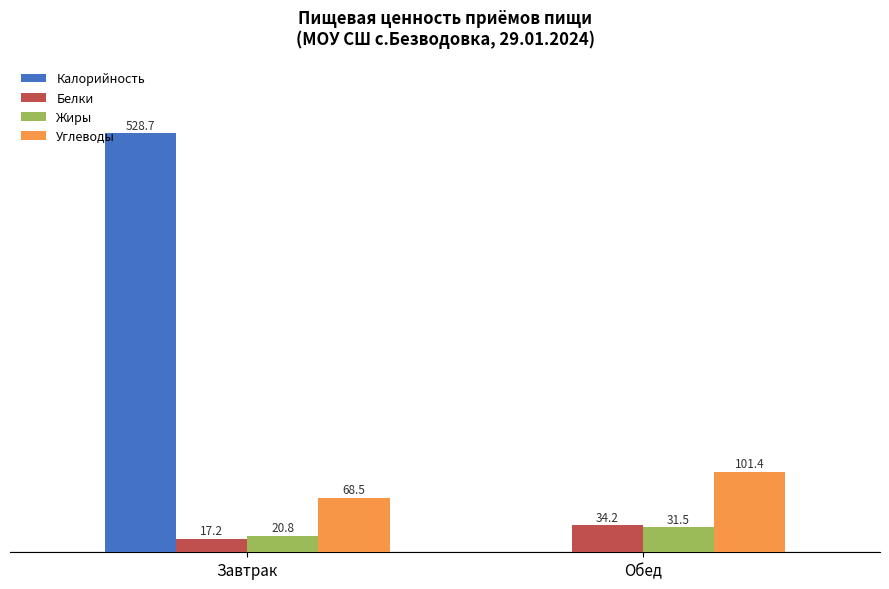

Does the chart contain stacked bars?

No